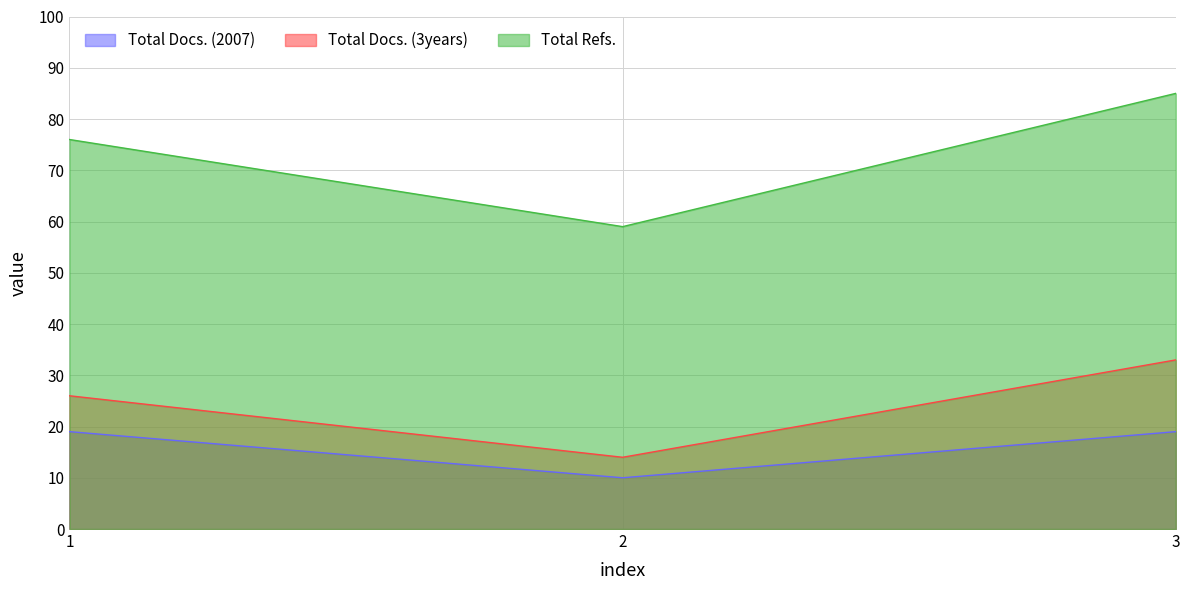

Reading right to left, list all the values displayed in this chart.

Total Docs. (2007): 3=19	2=10	1=19
Total Docs. (3years): 3=33	2=14	1=26
Total Refs.: 3=85	2=59	1=76